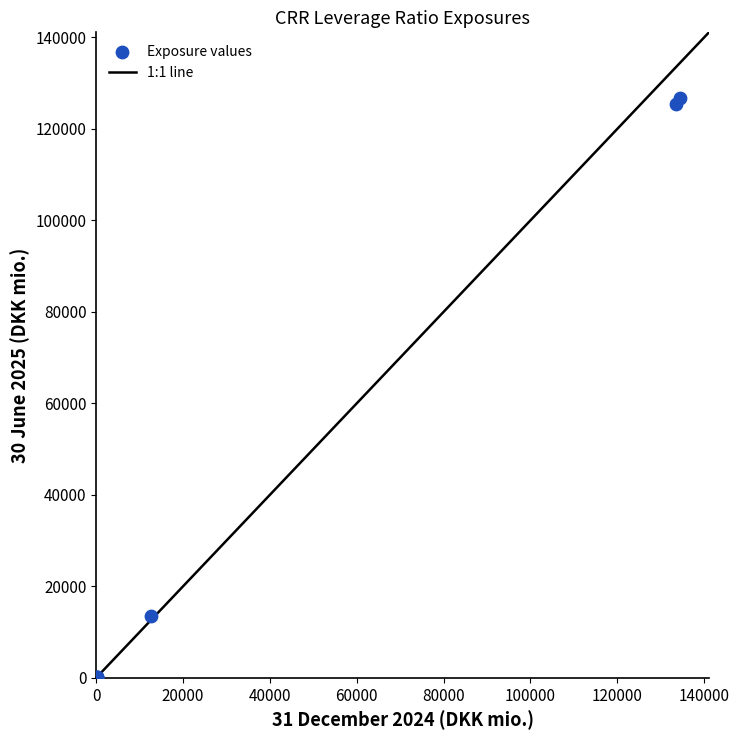

What Y value in the scatter plot is closest to 62709?

13431.1